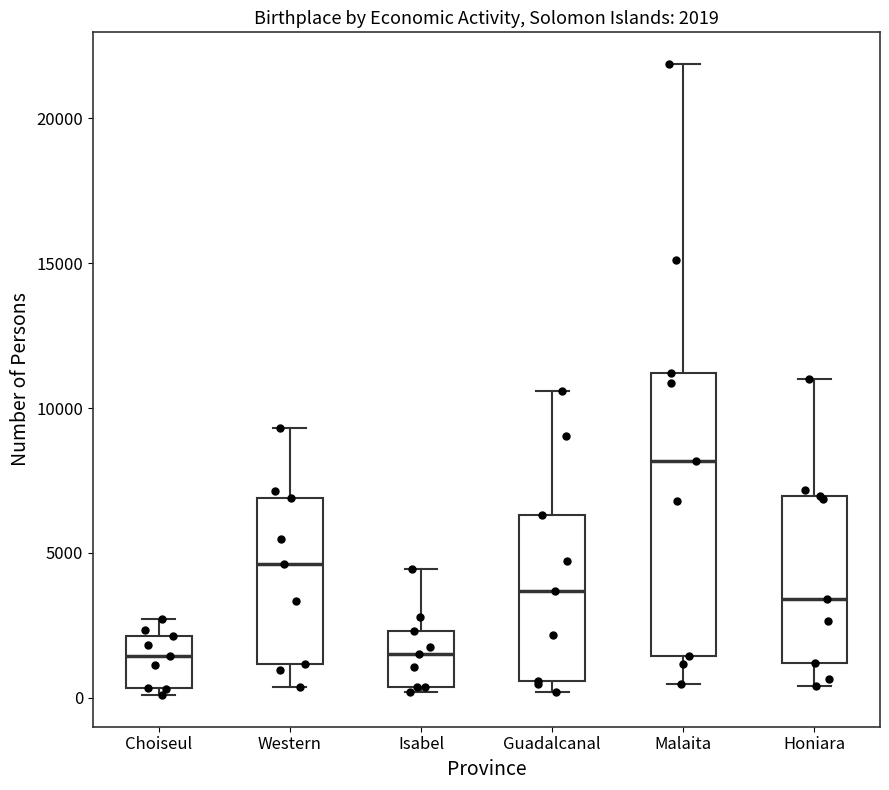

Which box has the highest median line?

Malaita